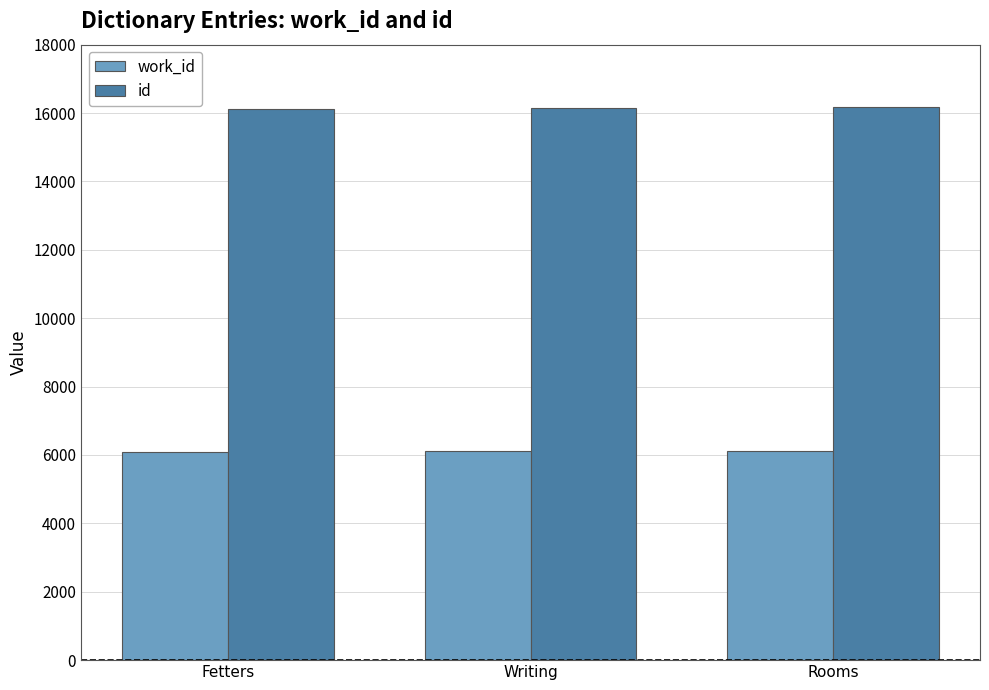

The id series shows 16176 at Rooms. True or false?

True